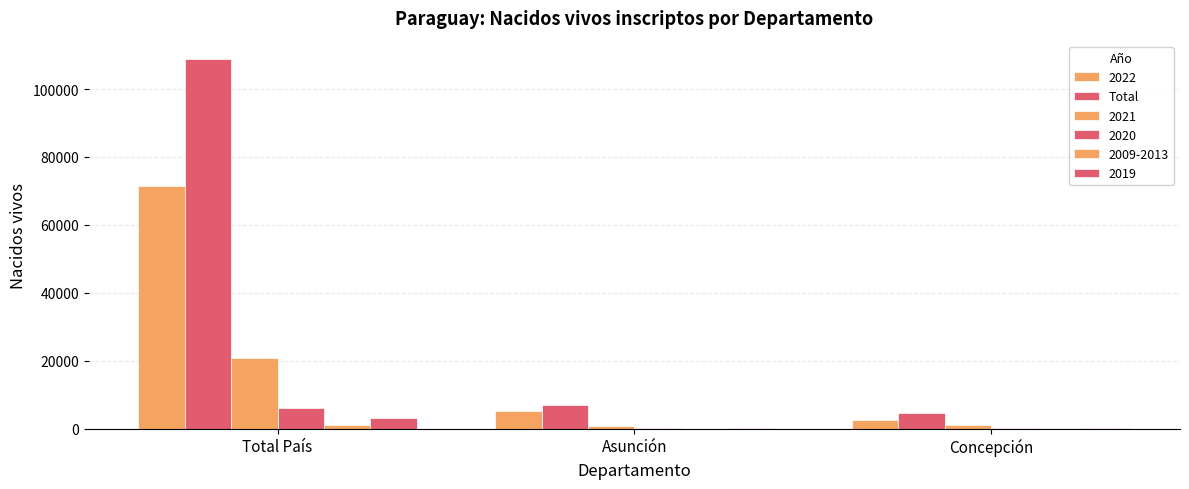

How many series are shown in this chart?

6